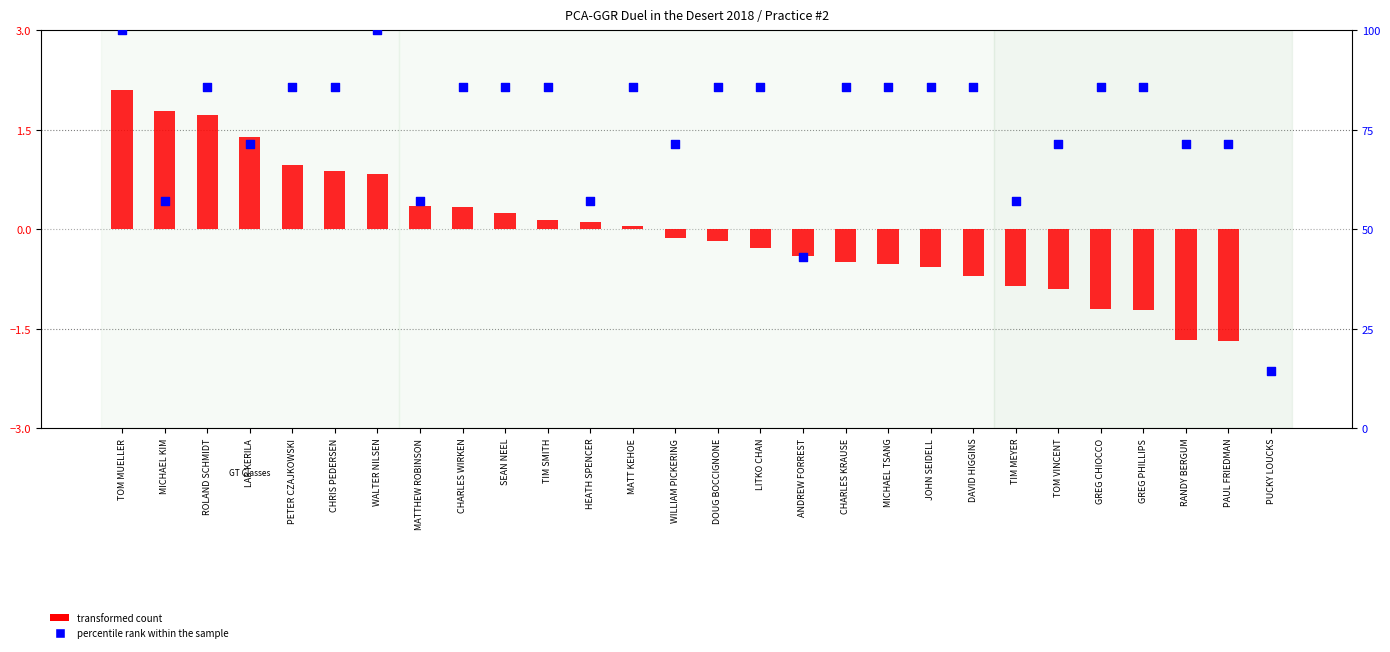

At how many categories does at least one series exceed 71?

22